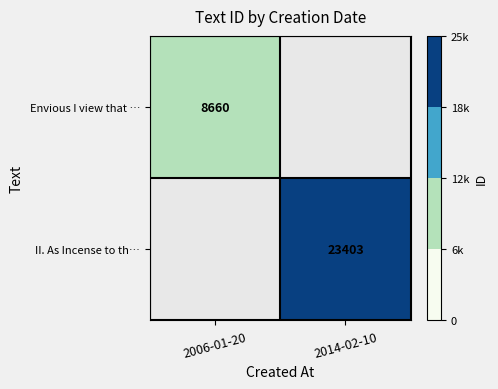

Is the value of Envious I view that … at 2006-01-20 greater than the value of II. As Incense to th… at 2014-02-10?

No